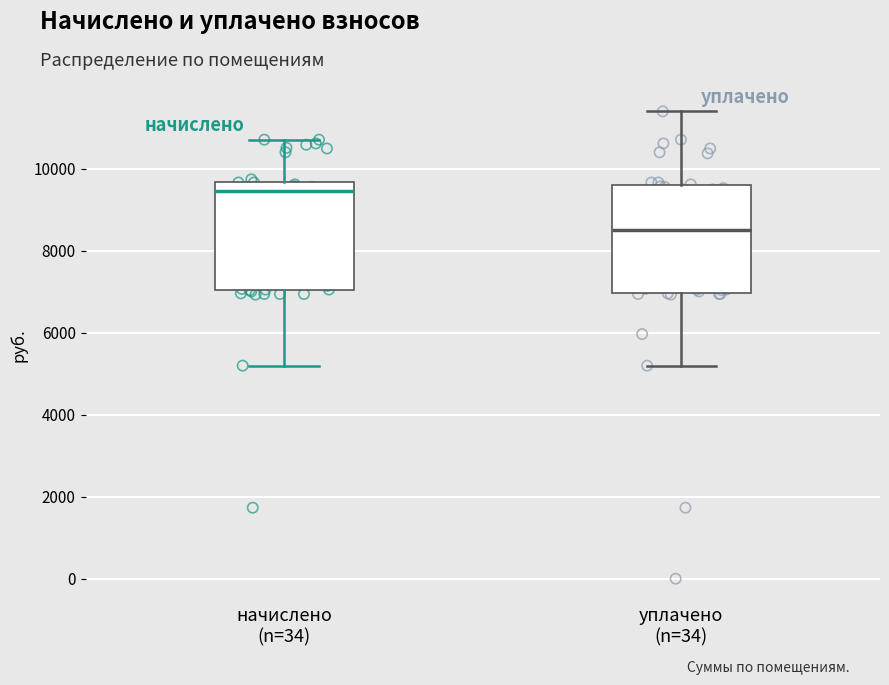

Reading left to right, transcribe this box plot: for each box, give where its median line is, the range the box spans, and where its two whiskers end, as read against the y-axis. The values are not printed on the chart, so give them approximately, as read against the axis.

начислено (n=34): median 9400, box 7000 to 9600, whiskers 5200 to 10800
уплачено (n=34): median 8600, box 7000 to 9600, whiskers 5200 to 11400